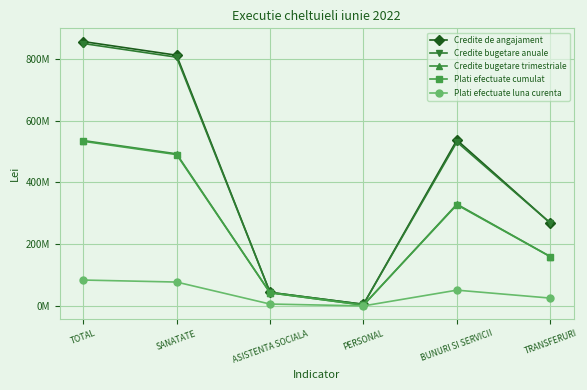

What are all the series names shown in the legend?

Credite de angajament, Credite bugetare anuale, Credite bugetare trimestriale, Plati efectuate cumulat, Plati efectuate luna curenta